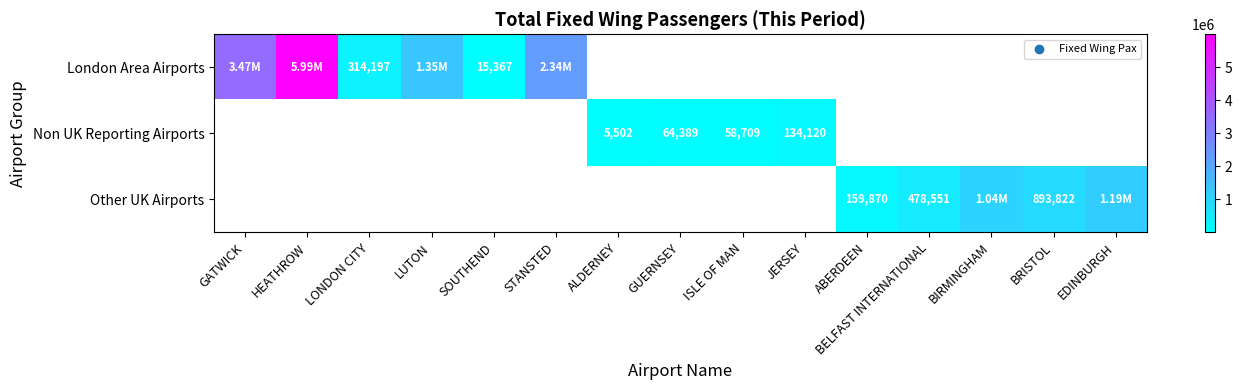

What is the sum of all Non UK Reporting Airports values?

262720